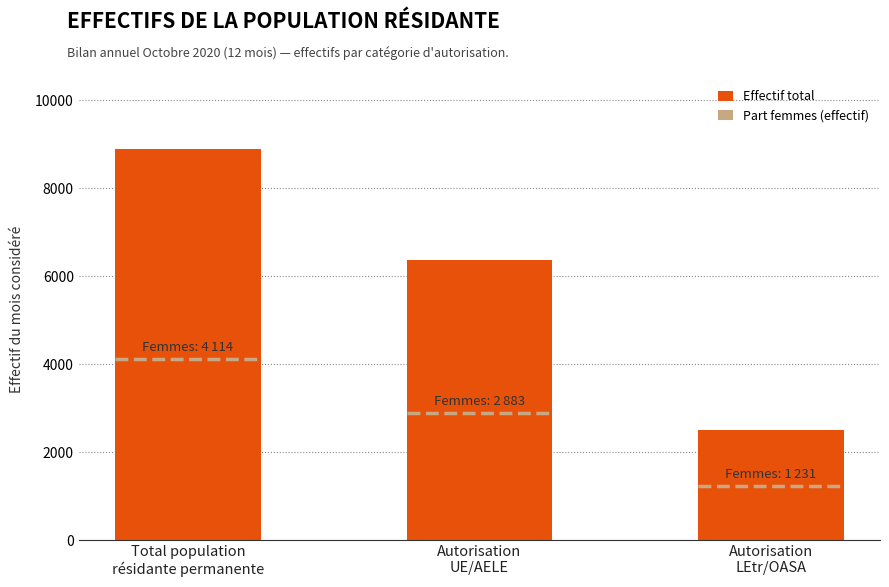

Rank the categories by value from lowest to highest.

Autorisation
LEtr/OASA, Autorisation
UE/AELE, Total population
résidante permanente